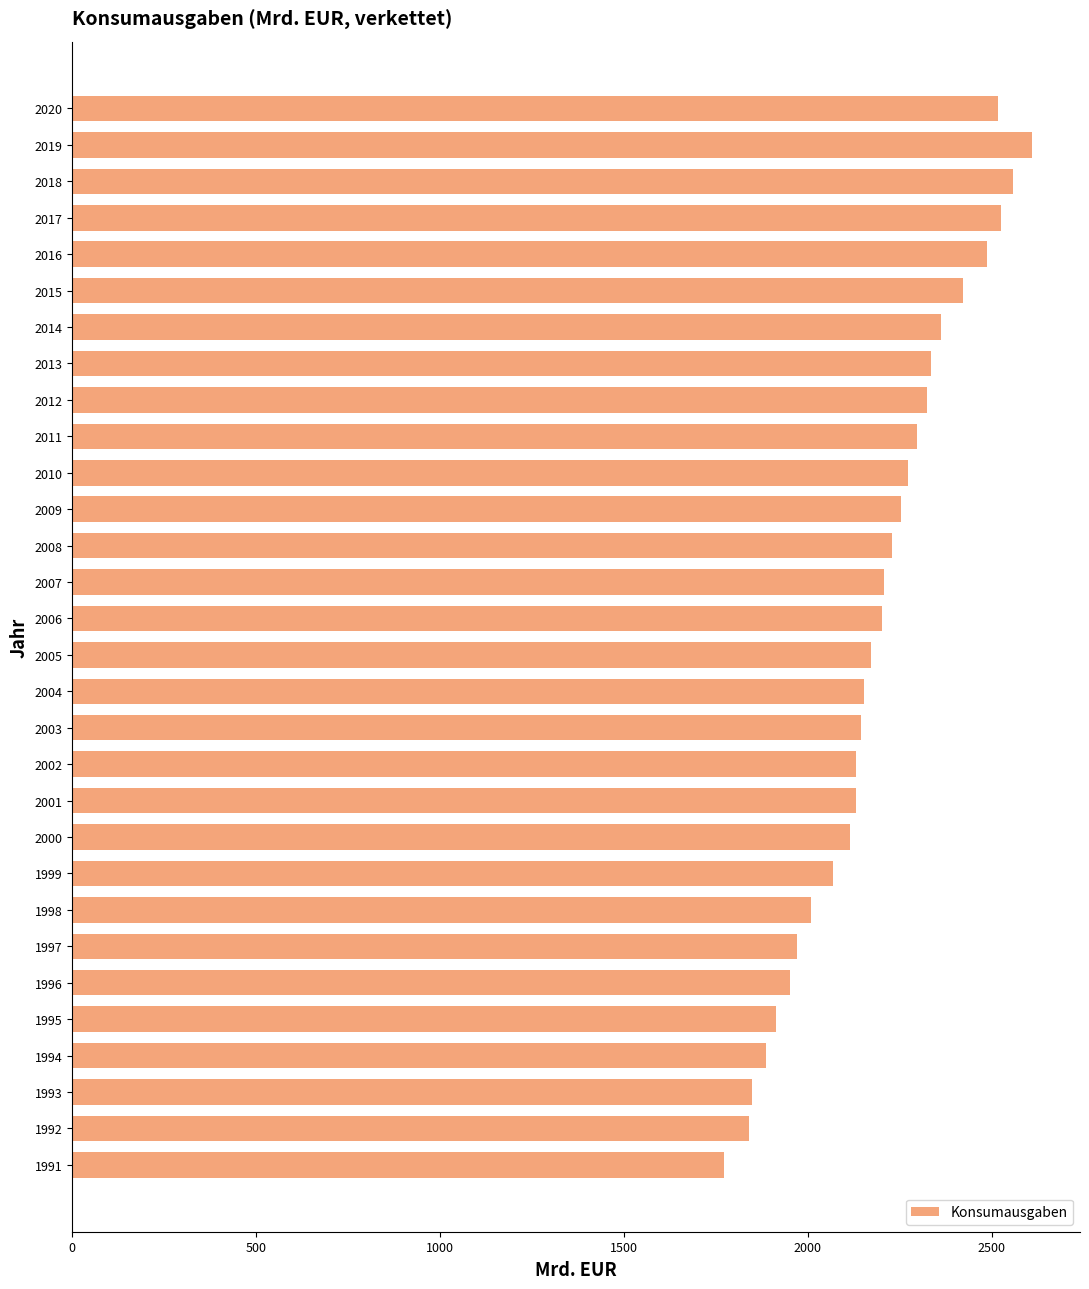

How many bars are there in total?

30